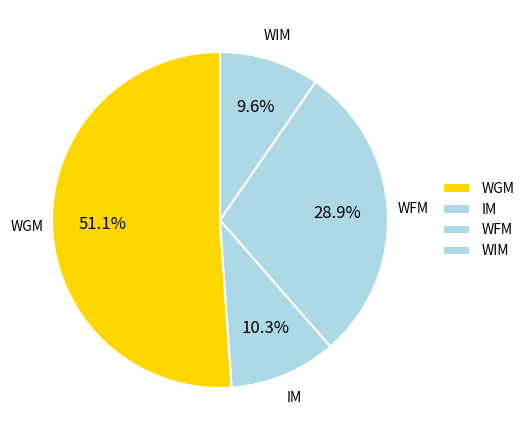

Rank the categories by value from lowest to highest.

WIM, IM, WFM, WGM